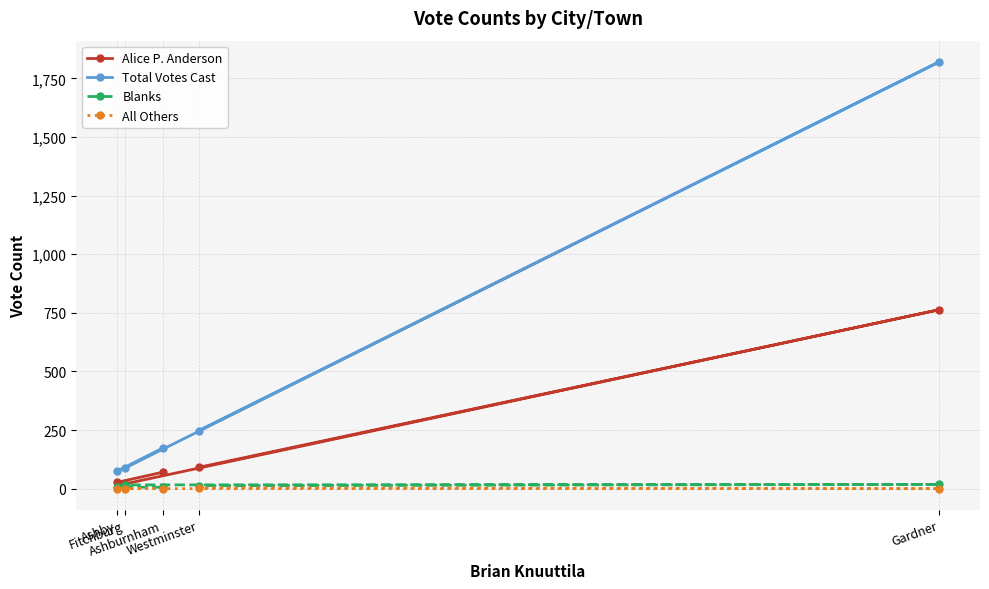

What is the sum of all Alice P. Anderson values?

971